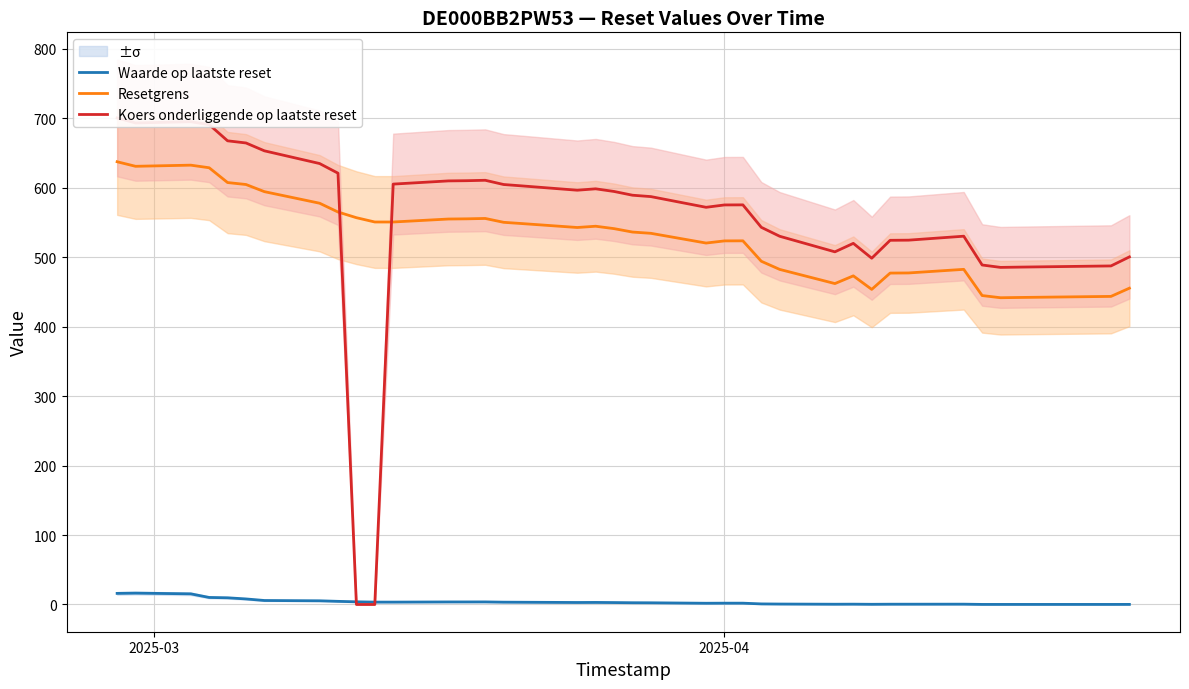

True or false: Waarde op laatste reset and Resetgrens cross at least once.

False